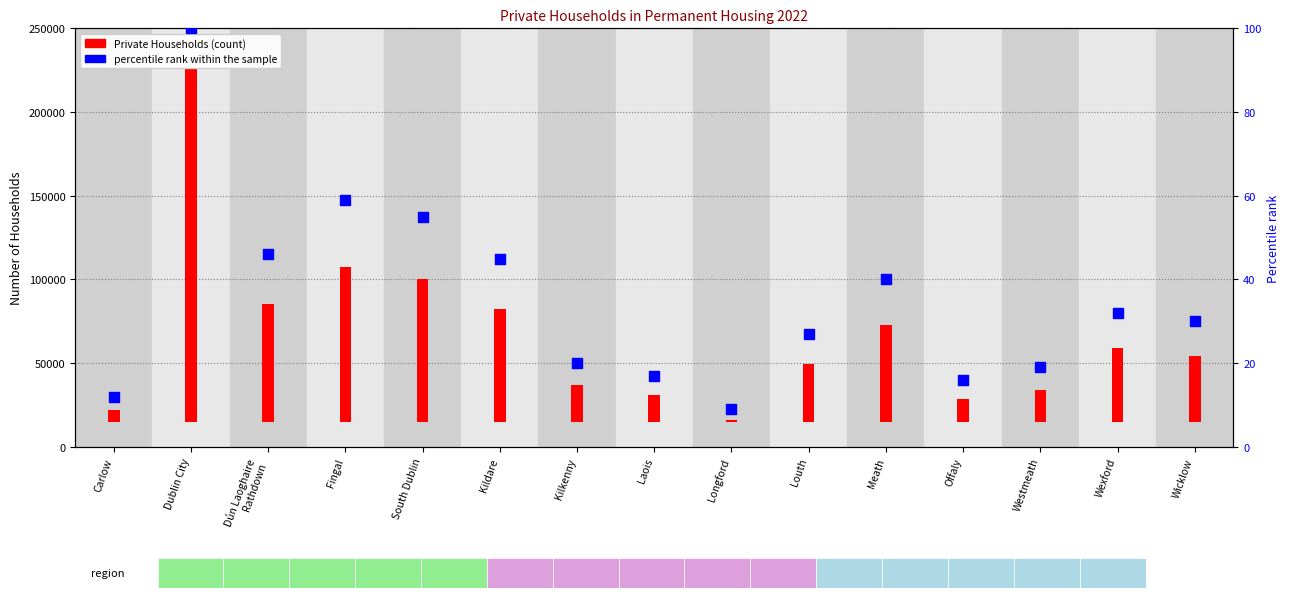

Which series has the largest total across all categories?

Private Households